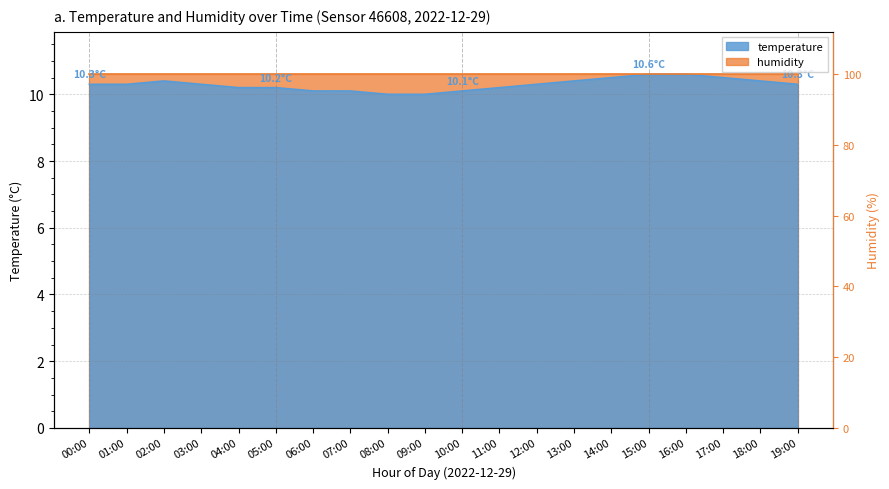

How many interior local peaks (higher than both neighbors) does the data have?

1